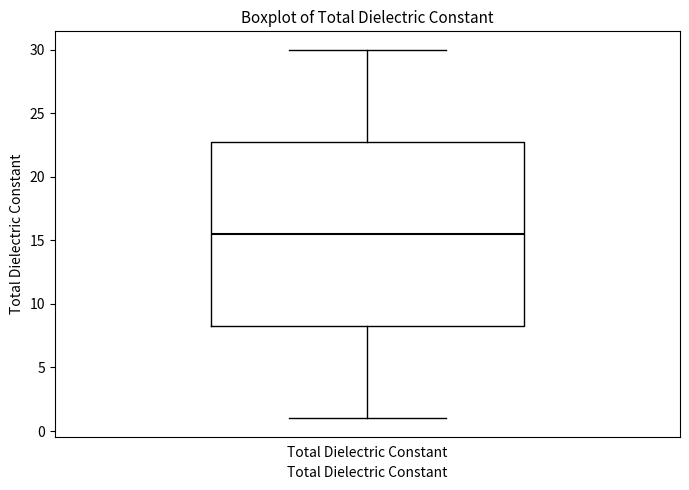

Where does the median line of the box for Total Dielectric Constant sit on the y-axis? The values are not printed on the chart, so give them approximately, as read against the axis.

15.5